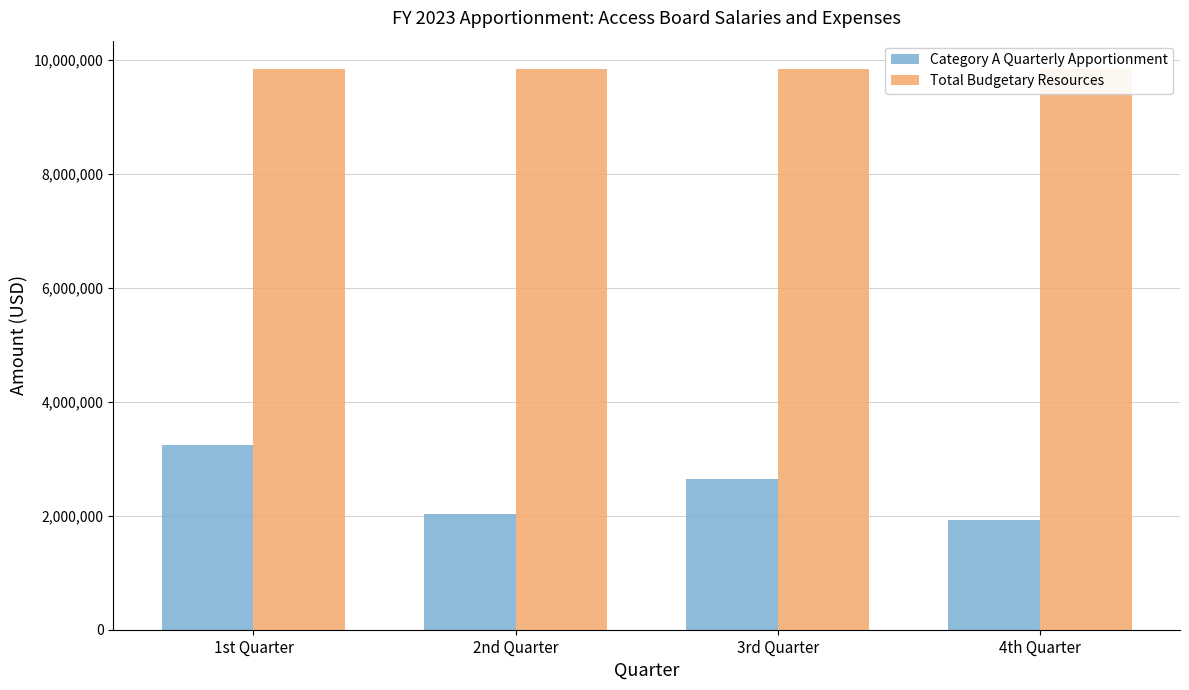

Rank the series at 2nd Quarter from lowest to highest value.

Category A Quarterly Apportionment, Total Budgetary Resources